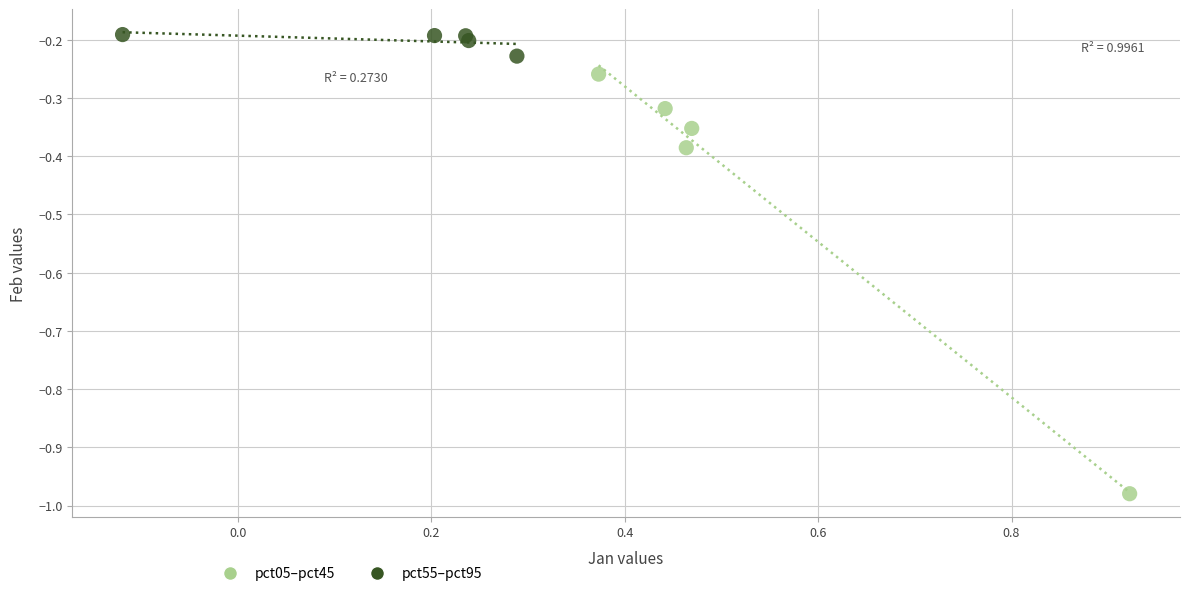

Which series contains the highest Y value?

pct55–pct95